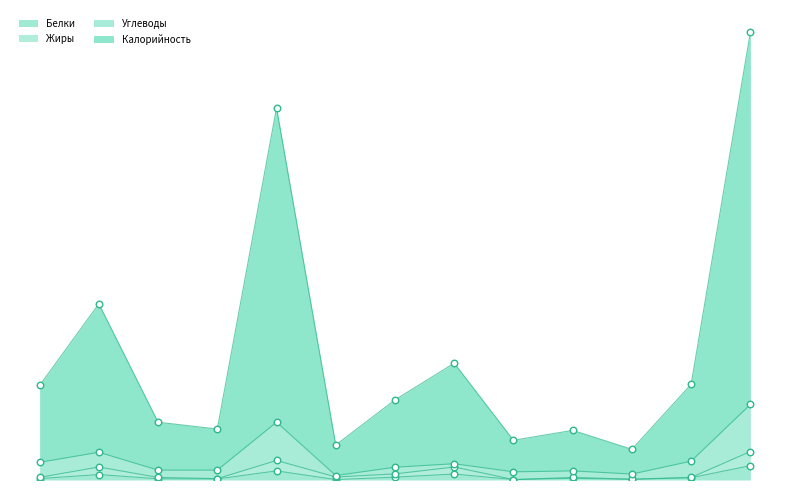

Which series contains the highest Y value?

Калорийность